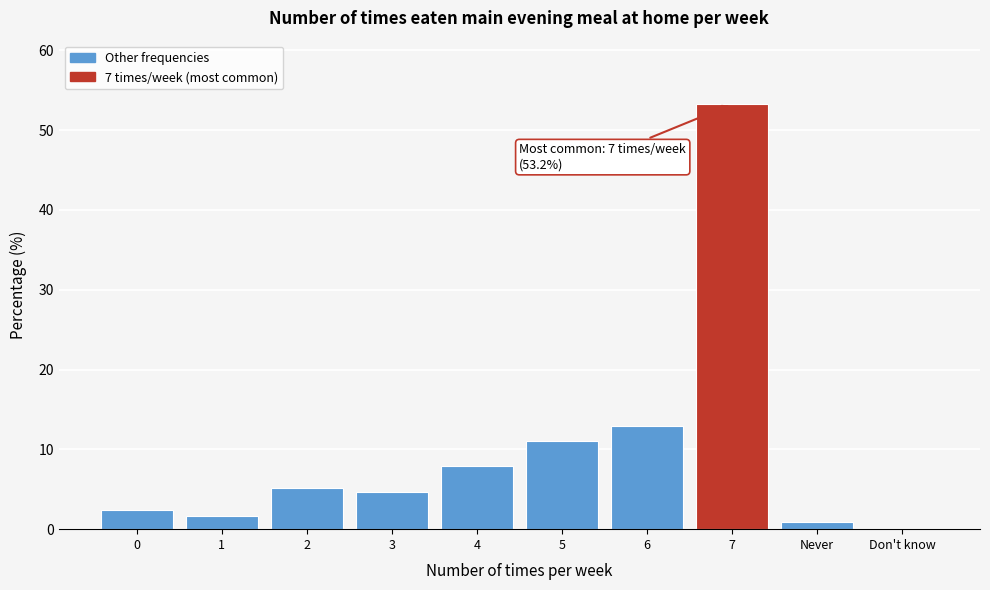

Reading left to right, what are all the values shown in this chart?

0=2.4	1=1.7	2=5.2	3=4.6	4=7.9	5=11.0	6=12.9	7=53.2	Never=0.9	Don't know=0.0